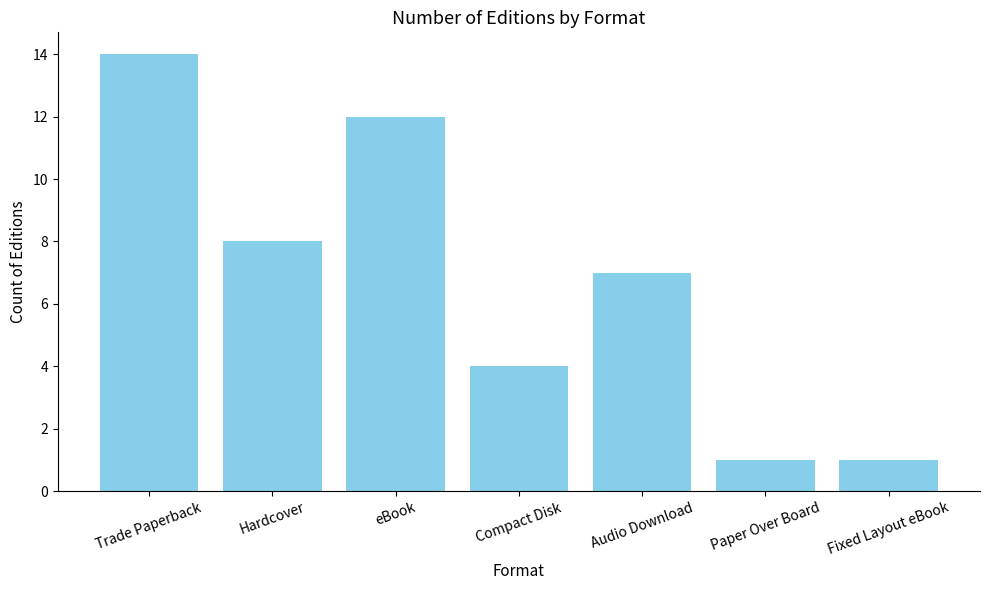

What is the label of the 7th bar from the left?

Fixed Layout eBook